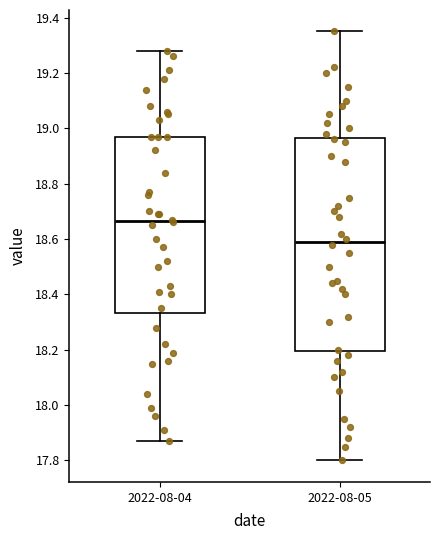

Comparing the boxes themselves (not the whiskers), which one is the tallest?

2022-08-05